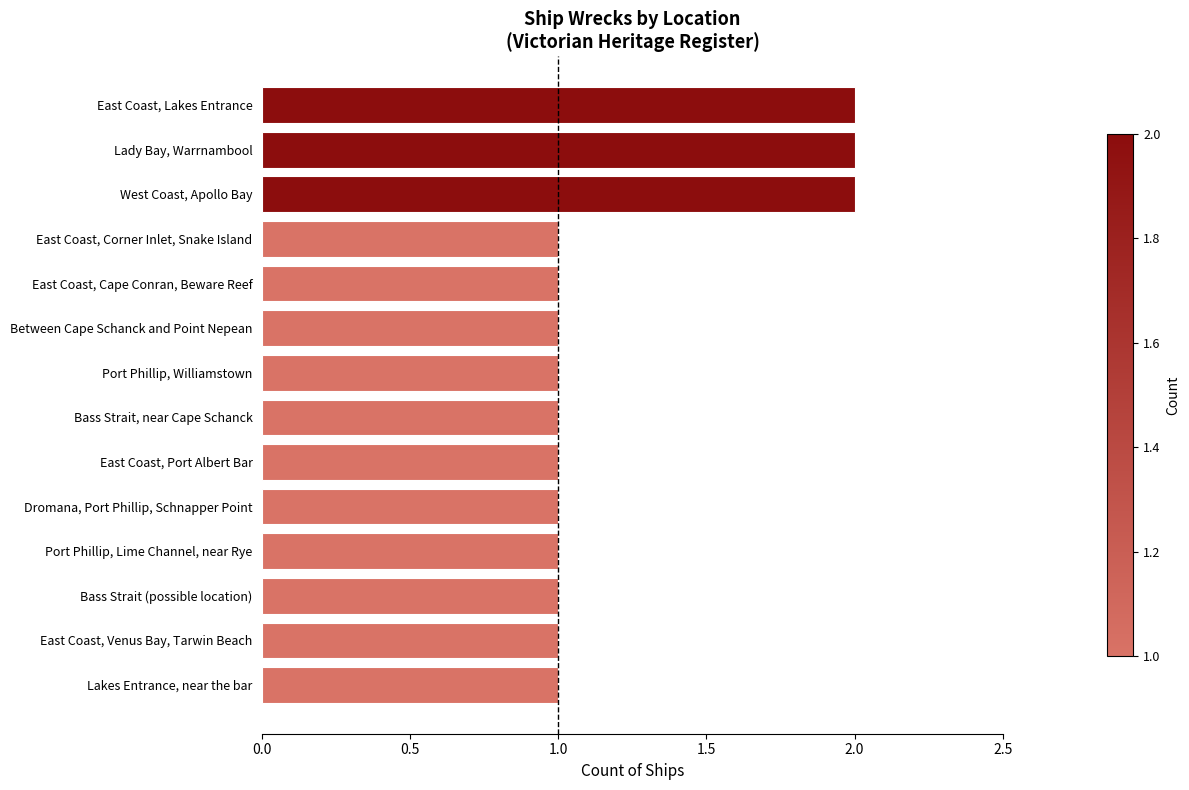

Between East Coast, Corner Inlet, Snake Island and Lady Bay, Warrnambool, which is larger?

Lady Bay, Warrnambool